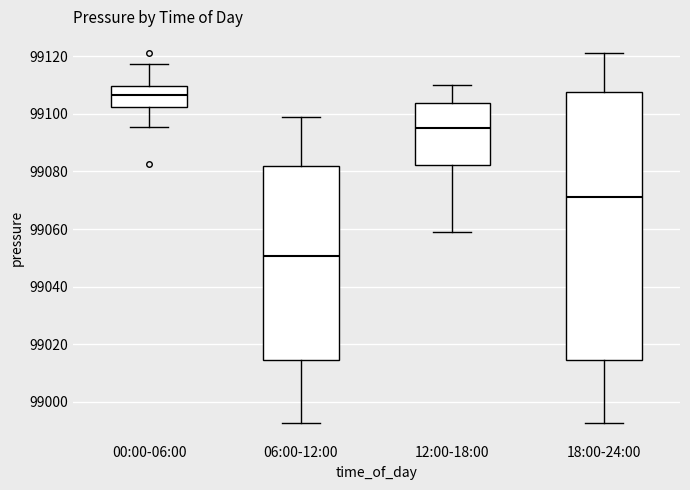

Reading left to right, read every box against the y-axis: the position of its median line, the range the box covers, and the ends of its whiskers. The values are not printed on the chart, so give them approximately, as read against the axis.

00:00-06:00: median 99106, box 99102 to 99110, whiskers 99096 to 99118
06:00-12:00: median 99050, box 99014 to 99082, whiskers 98992 to 99100
12:00-18:00: median 99096, box 99082 to 99104, whiskers 99060 to 99110
18:00-24:00: median 99072, box 99014 to 99108, whiskers 98992 to 99122